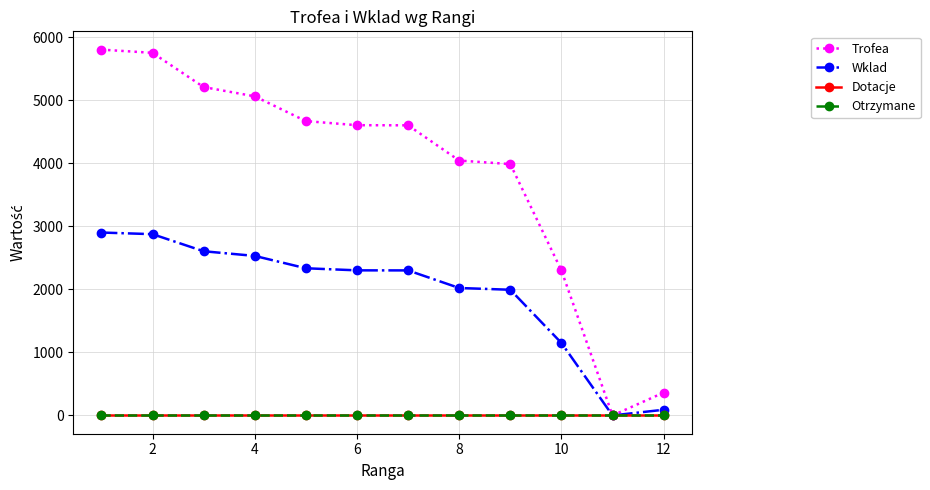

Which series has the largest total across all categories?

Trofea